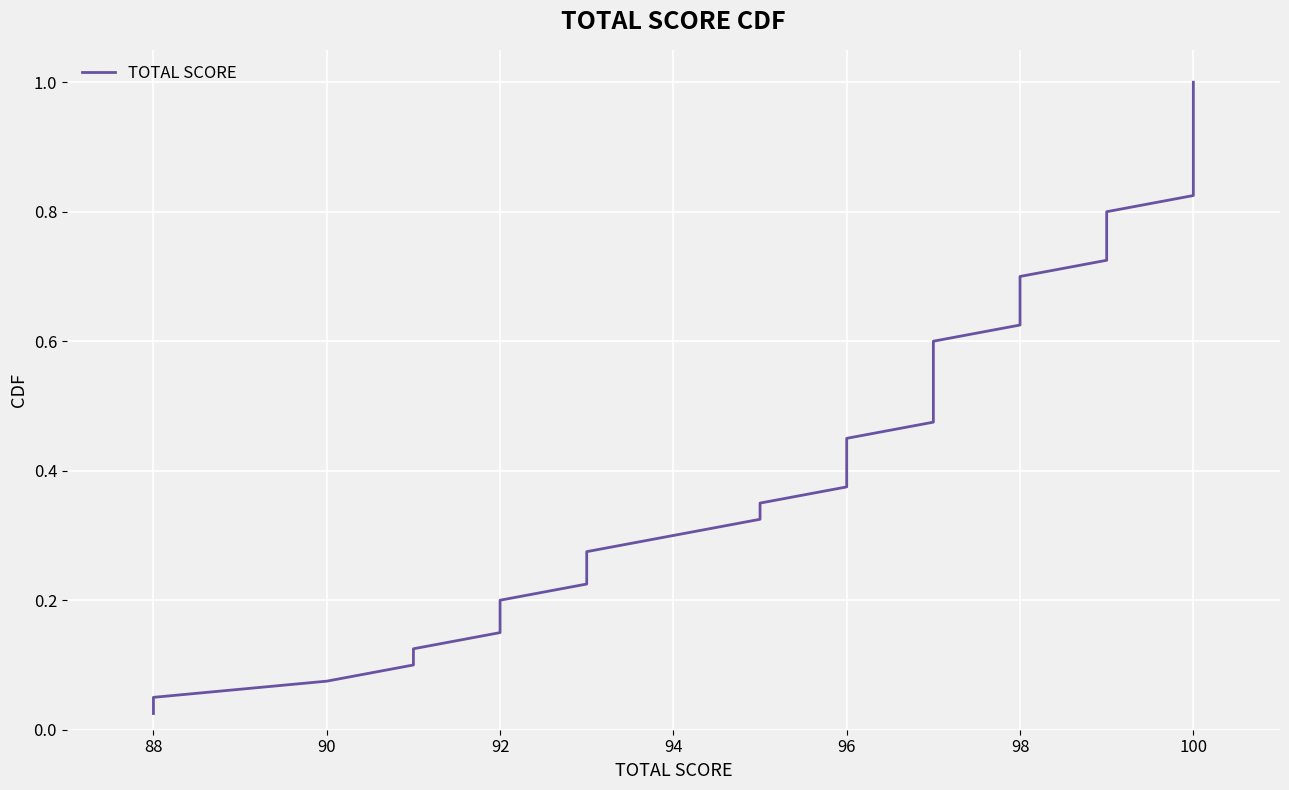

True or false: the data shows 0.2 at 96.

False